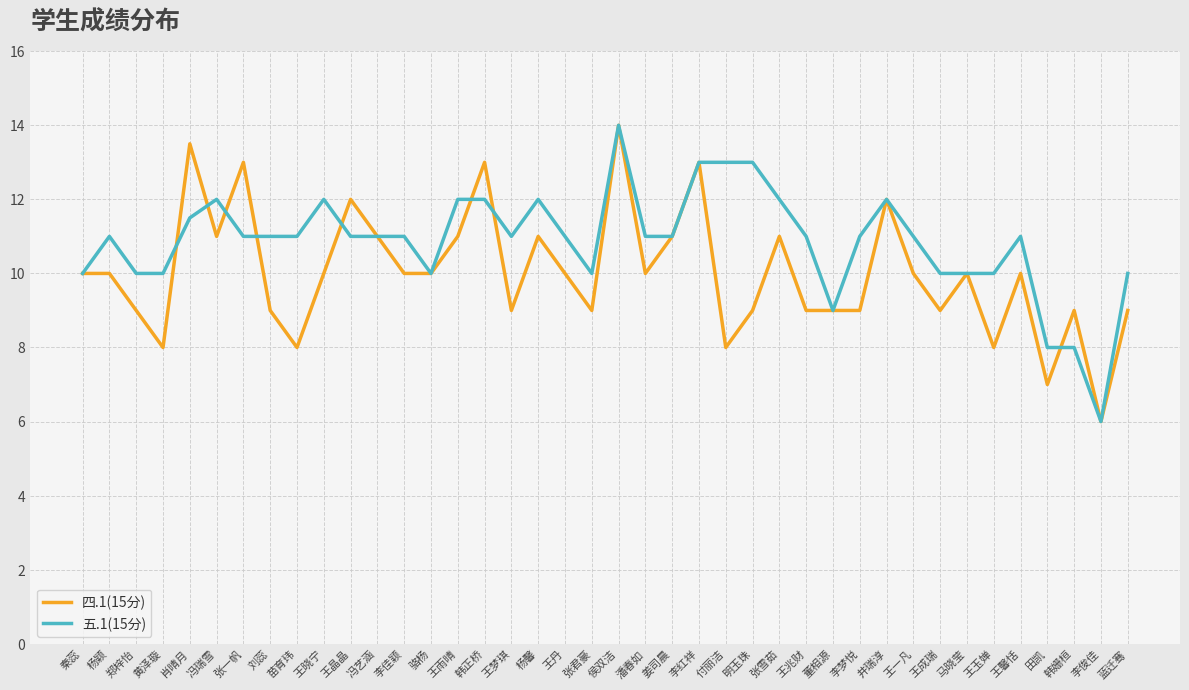

True or false: 四.1(15分) has a value of 3.0 at 李梦悦.

False